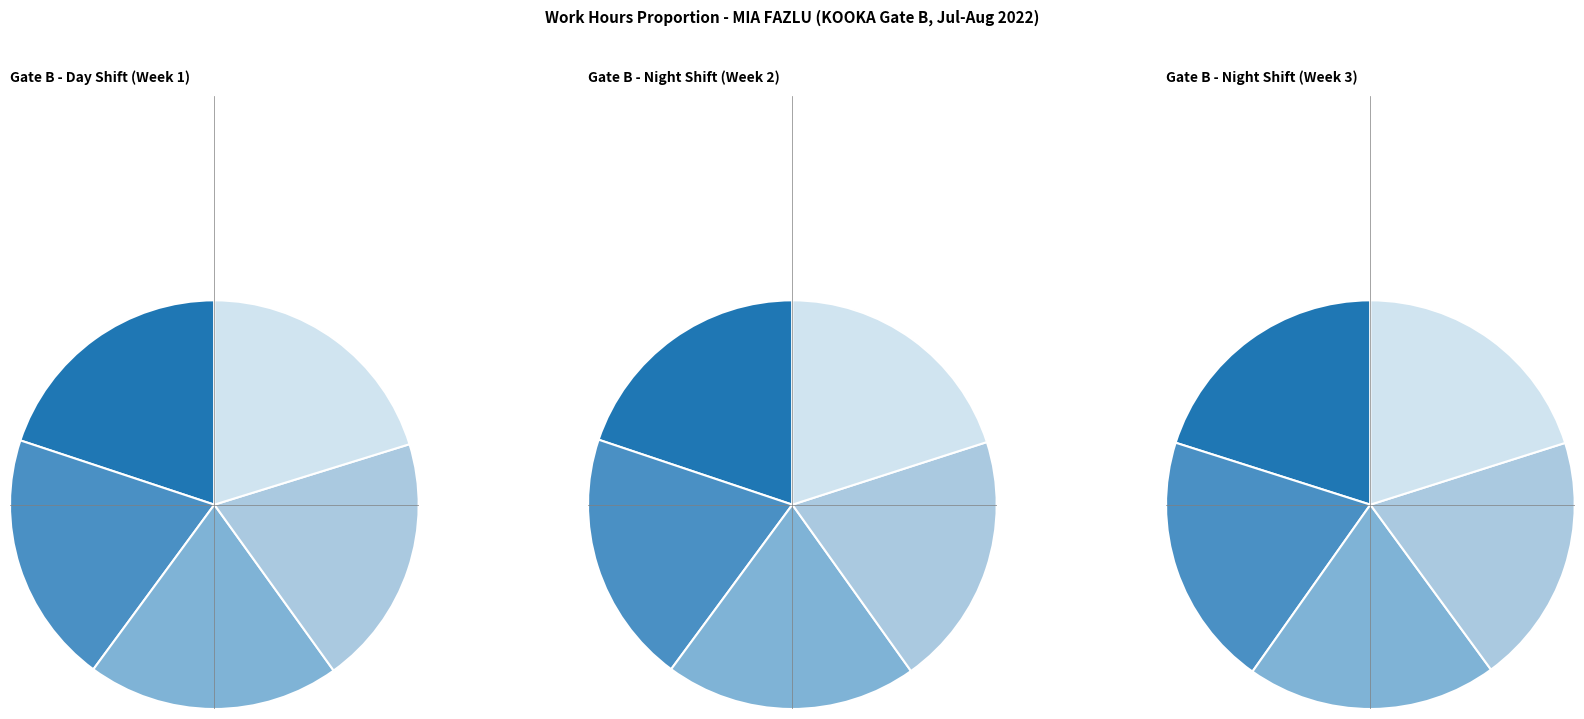

Which category has the biggest portion of the pie?

31-Sun